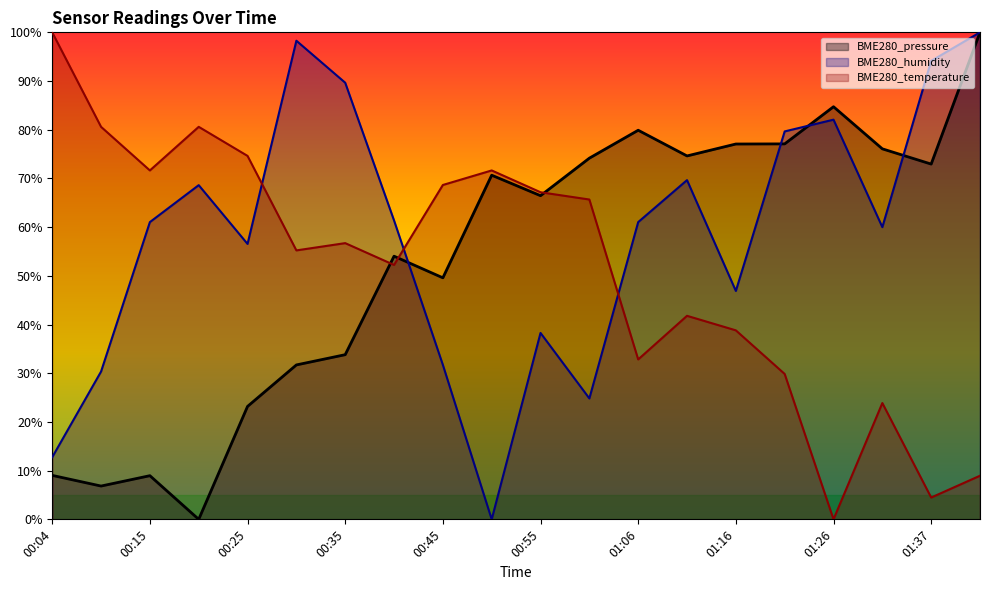

What is the sum of the BME280_pressure values at 01:16 and 00:55?

143.5